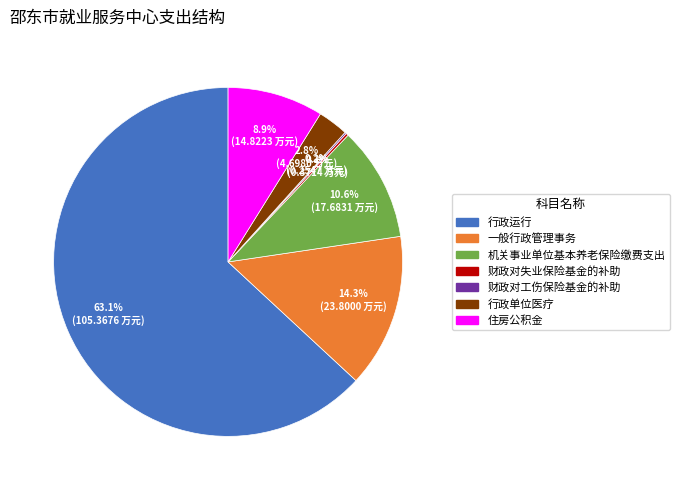

What is the largest slice in the pie chart?

行政运行